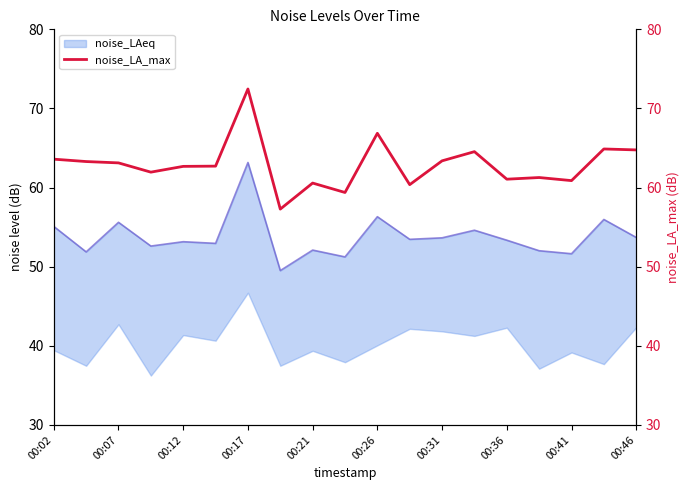

How many interior local peaks (higher than both neighbors) does the data have?

6